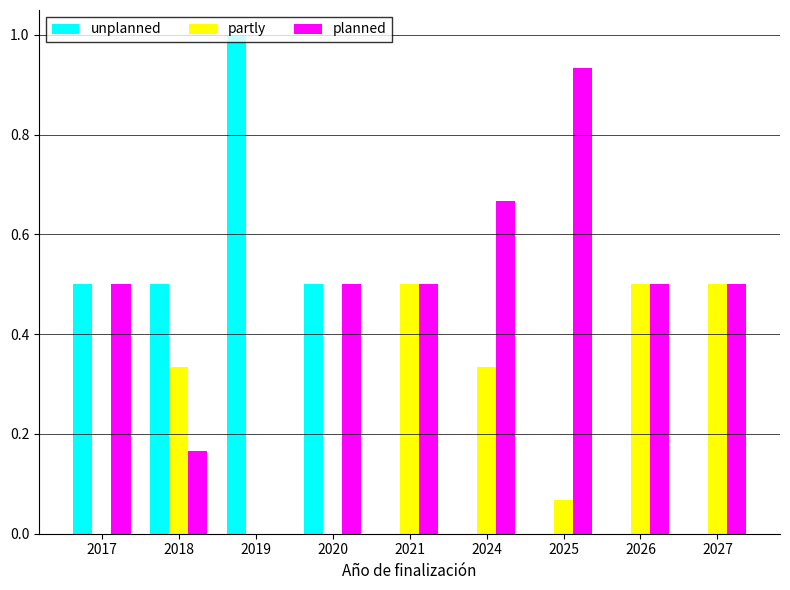

Is the value of unplanned at 2027 greater than the value of partly at 2018?

No